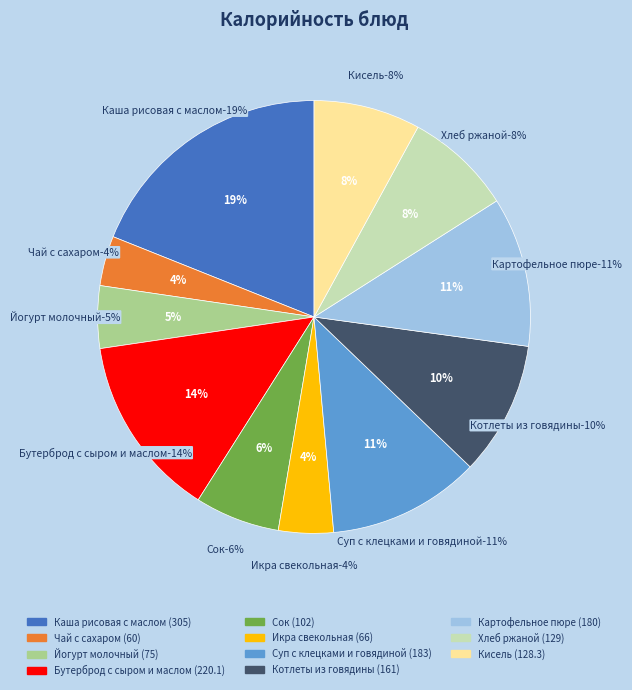

What is the largest slice in the pie chart?

Каша рисовая с маслом